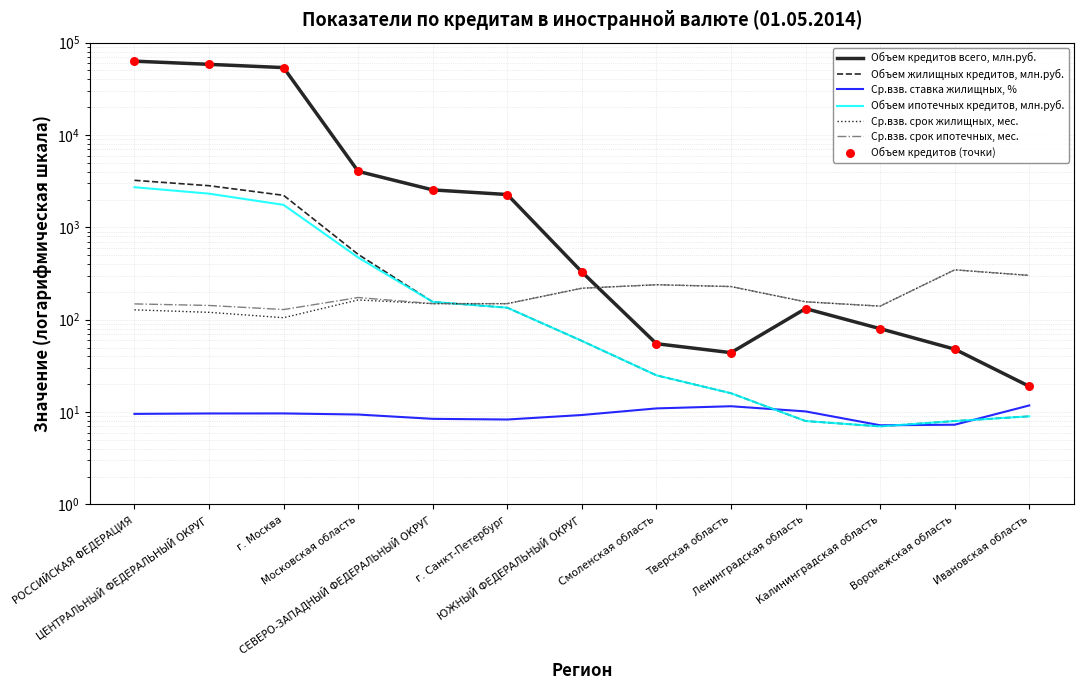

Which series has the widest spread of Y values?

Объем кредитов всего, млн.руб.